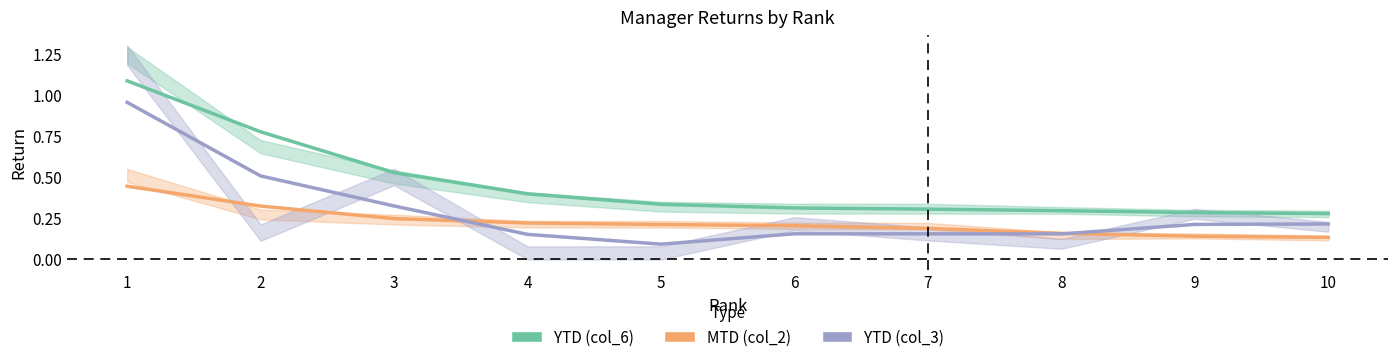

How many categories are shown in the chart?

10